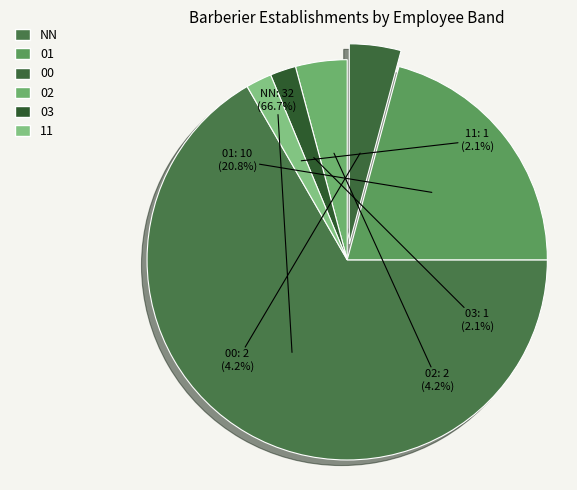

What percentage do 03 and 11 together represent?

4.2%